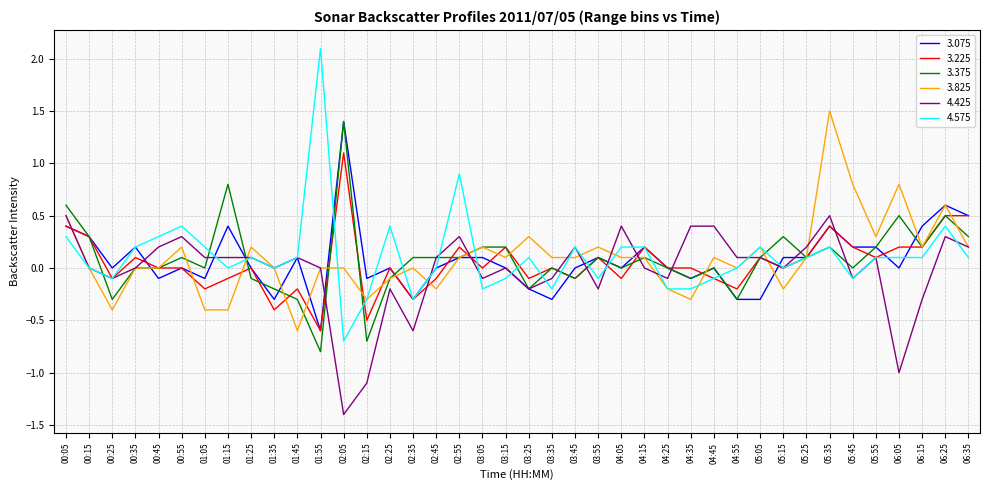

What position from the left is 02:25?

15